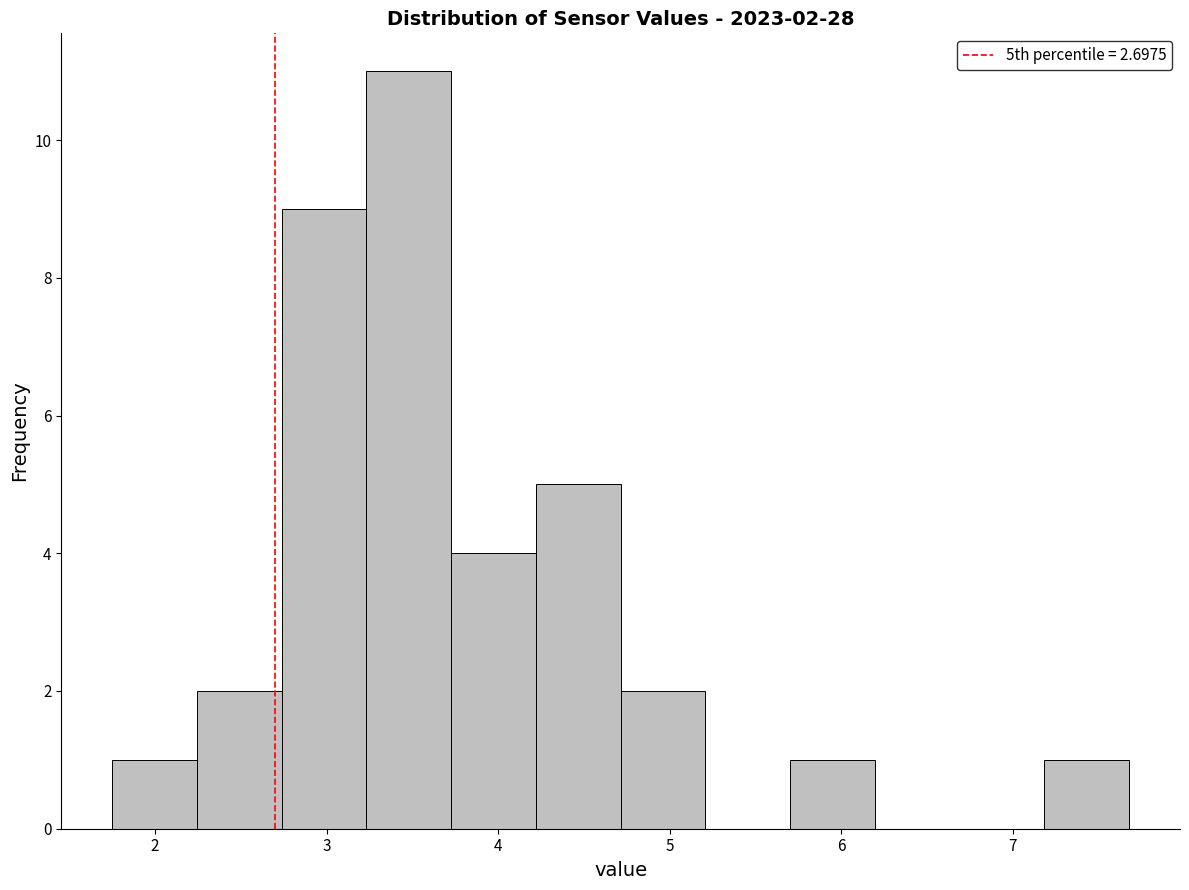

Over which range of the x-axis is the bar tallest?

3.2 to 3.7